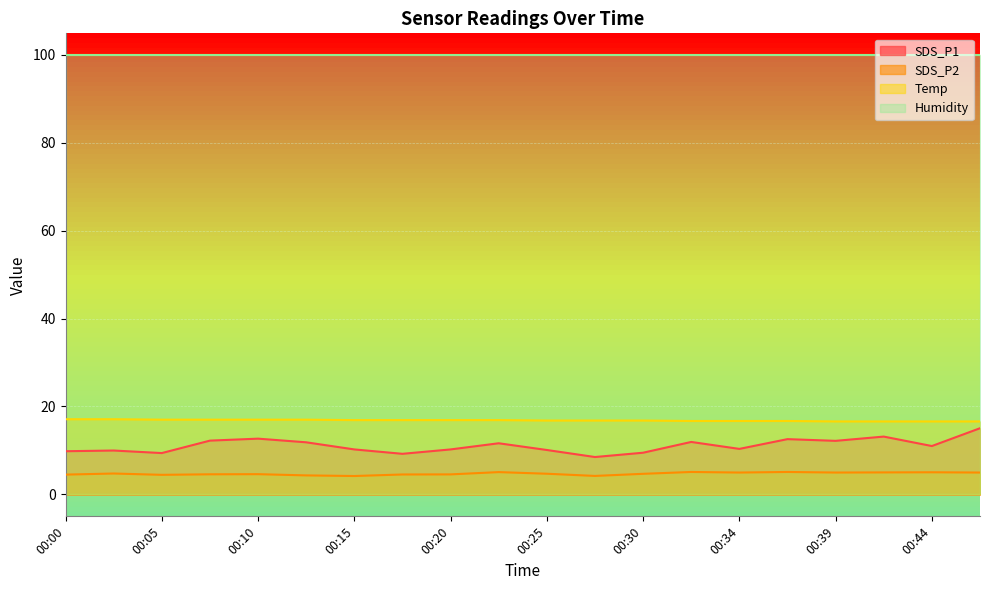

List the series in order of their overall mean, highest first.

Temp, SDS_P1, SDS_P2